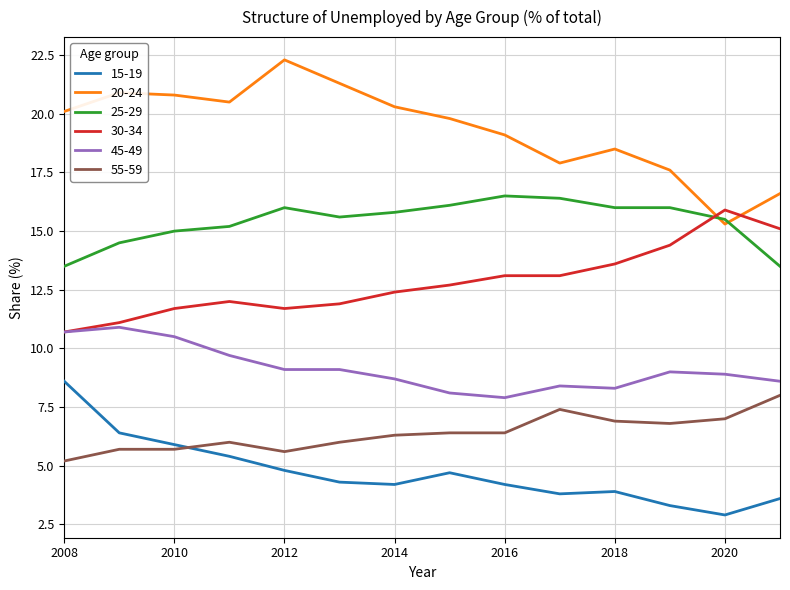

Which series has the largest total across all categories?

20-24